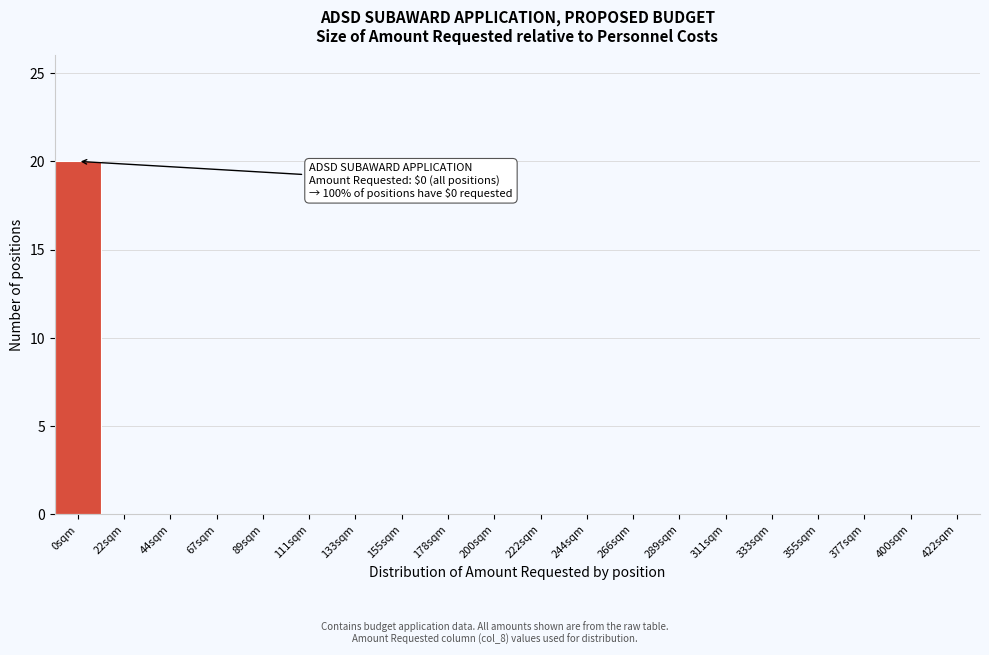

Reading left to right, what are all the values shown in this chart?

0sqm=20	22sqm=0	44sqm=0	67sqm=0	89sqm=0	111sqm=0	133sqm=0	155sqm=0	178sqm=0	200sqm=0	222sqm=0	244sqm=0	266sqm=0	289sqm=0	311sqm=0	333sqm=0	355sqm=0	377sqm=0	400sqm=0	422sqm=0